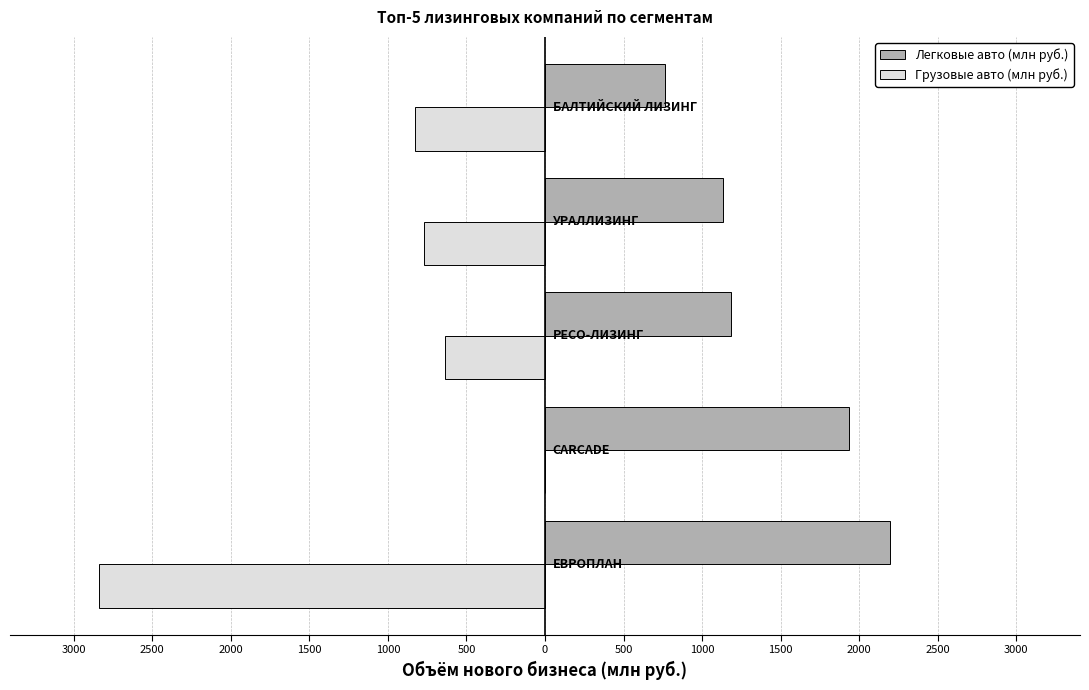

What is the value of the Легковые авто (млн руб.) bar at the 2nd from the left?

1937.6